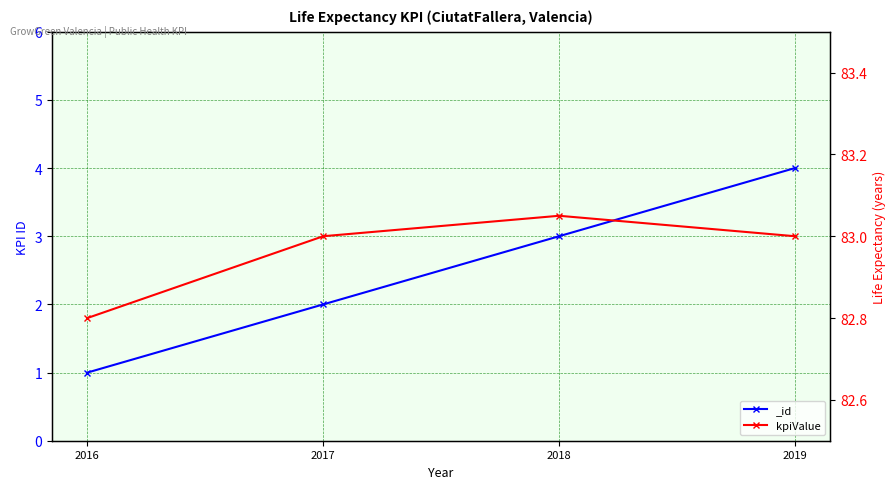

Which label corresponds to the smallest value in the chart?

2016